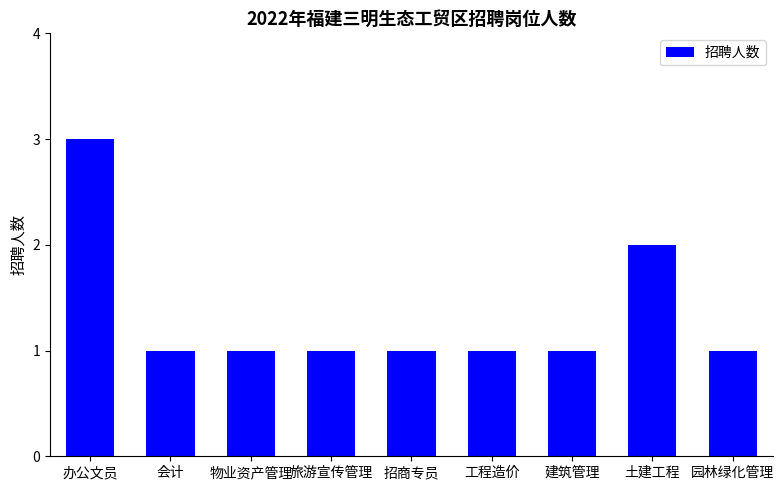

Does the chart contain any negative values?

No